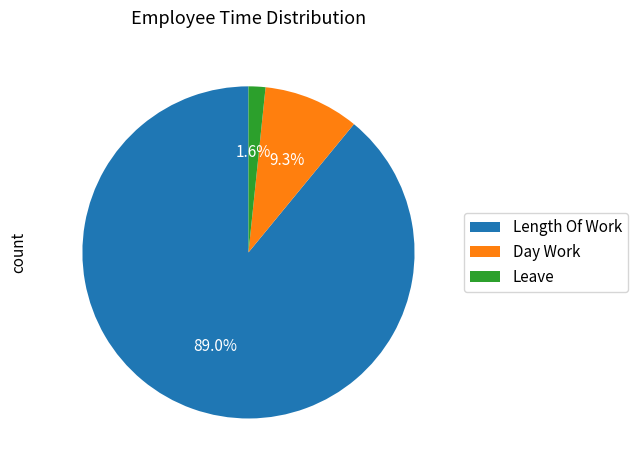

To the nearest percent, what is the difference between the largest and smallest slice percentages?

87%